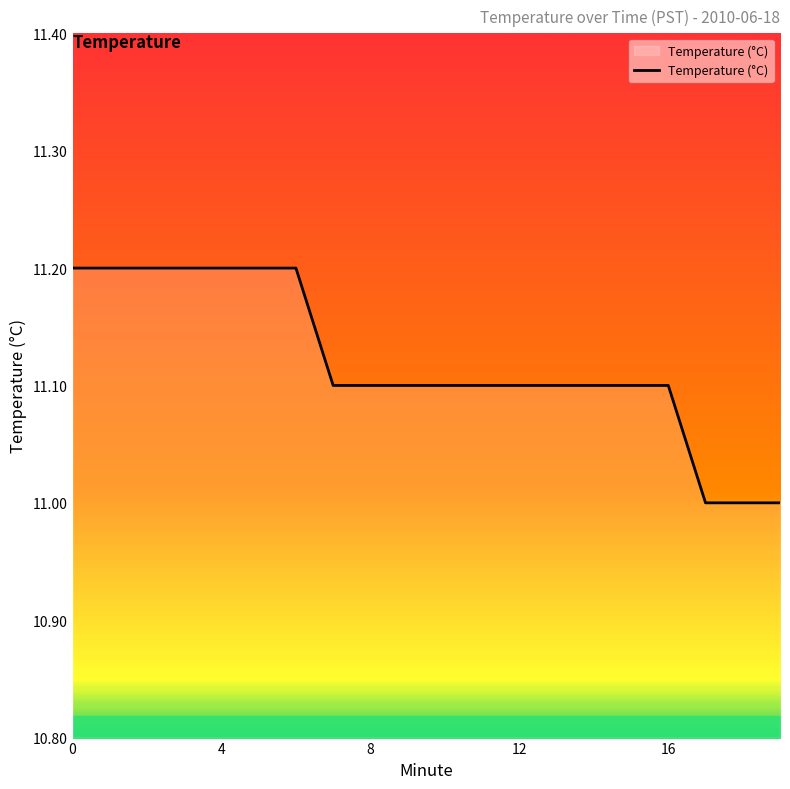

Does the chart have visible grid lines?

No